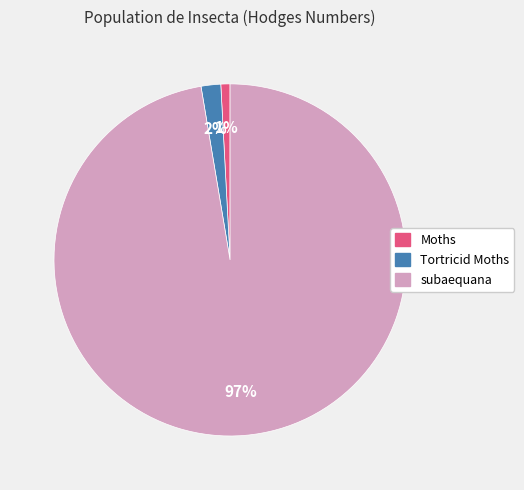

The Tortricid Moths slice represents 2% of the pie. True or false?

True